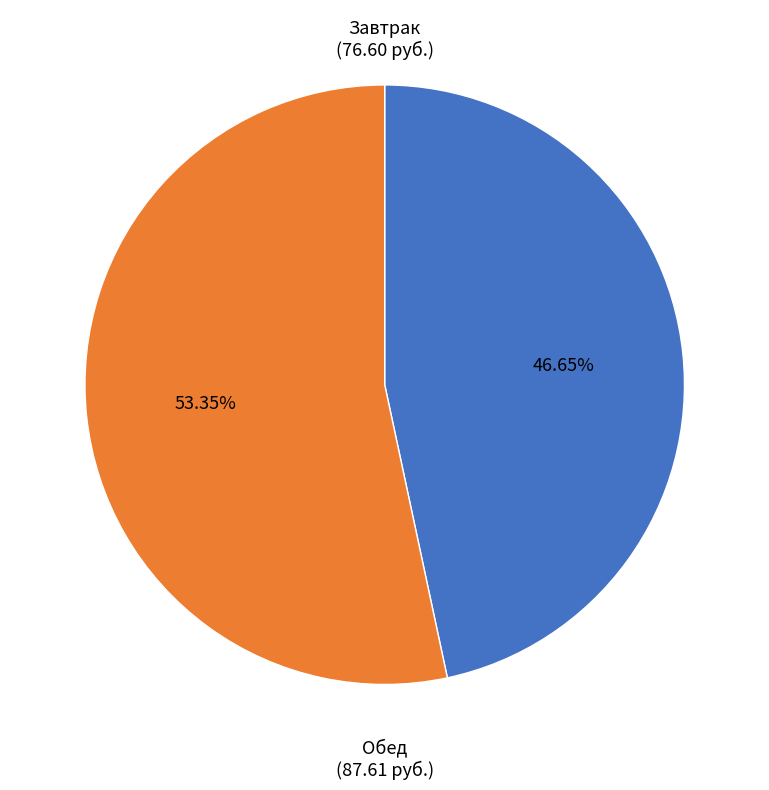

Count the number of slices in the pie.

2